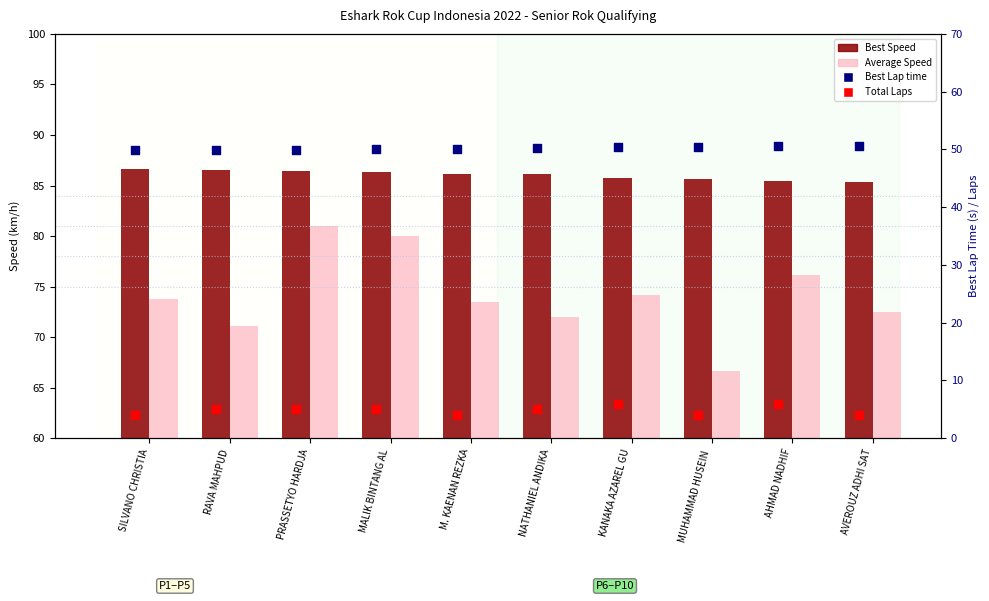

What is the total value across all series at MALIK BINTANG AL?

221.4